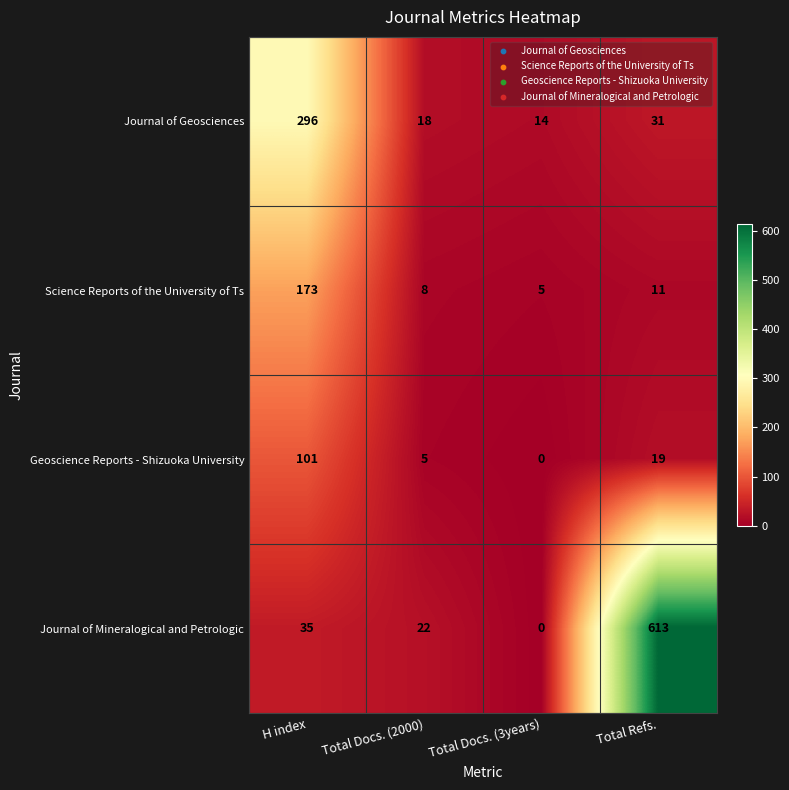

What is the average value of the Geoscience Reports - Shizuoka University series?

31